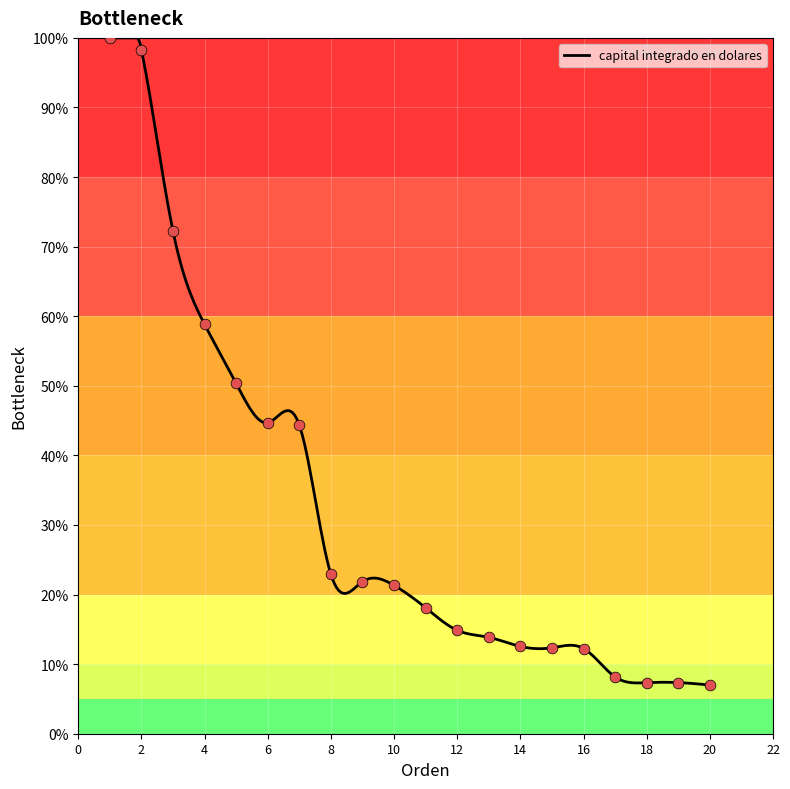

Approximately how many times larger is the value at 7 compared to 19?

6.0